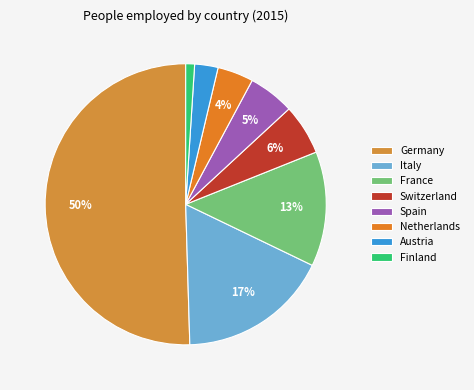

Which category accounts for the majority?

Germany